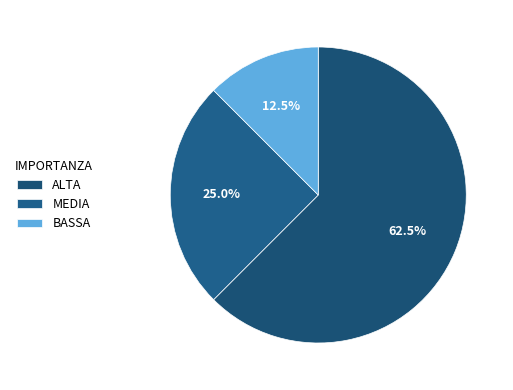

The MEDIA slice represents 33% of the pie. True or false?

False